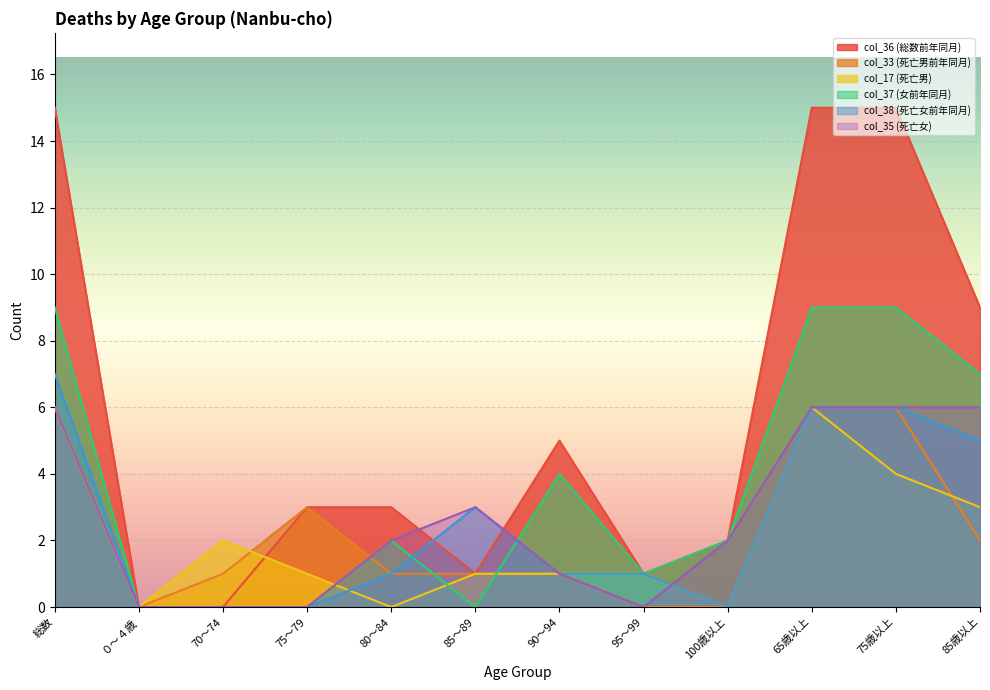

What is the total value across all series at 75歳以上?

46